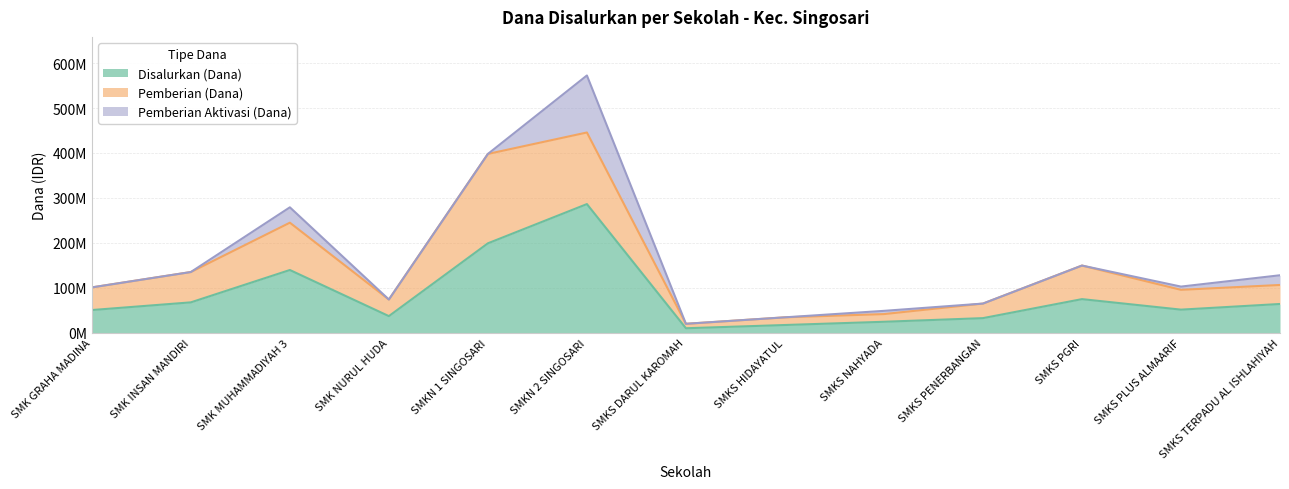

What is the total value across all series at SMKN 1 SINGOSARI?

397800000